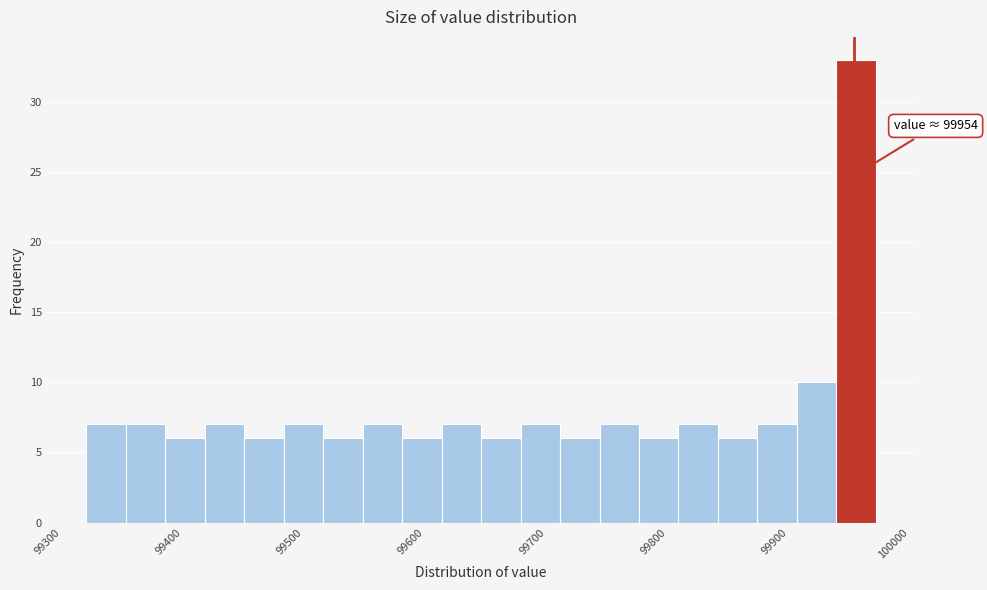

Read against the x-axis, roughly where is the centre of the tallest bar?

99960